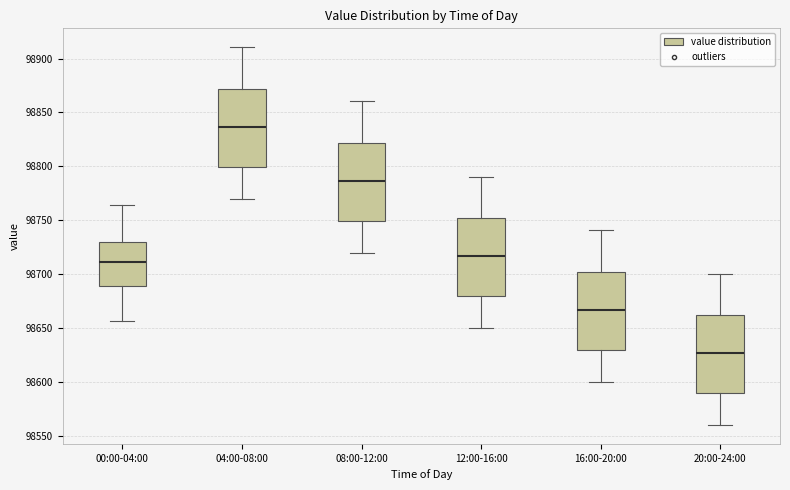

Reading left to right, read every box against the y-axis: the position of its median line, the range the box covers, and the ends of its whiskers. The values are not printed on the chart, so give them approximately, as read against the axis.

00:00-04:00: median 98710, box 98690 to 98730, whiskers 98655 to 98765
04:00-08:00: median 98835, box 98800 to 98870, whiskers 98770 to 98910
08:00-12:00: median 98785, box 98750 to 98820, whiskers 98720 to 98860
12:00-16:00: median 98715, box 98680 to 98750, whiskers 98650 to 98790
16:00-20:00: median 98665, box 98630 to 98700, whiskers 98600 to 98740
20:00-24:00: median 98625, box 98590 to 98660, whiskers 98560 to 98700